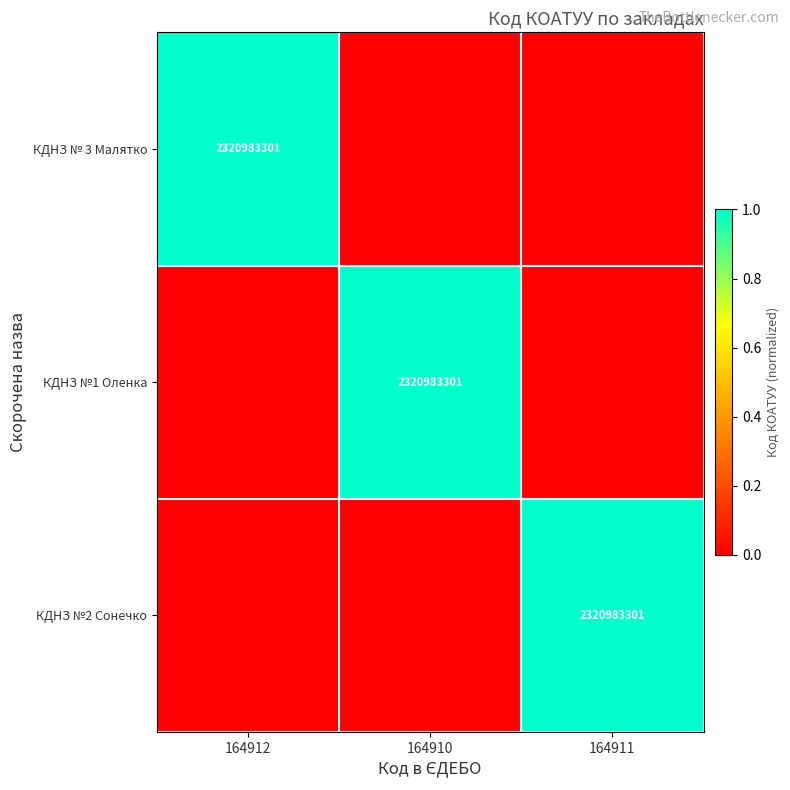

Is it true that КДНЗ № 3 Малятко equals 2 at 164912?

False